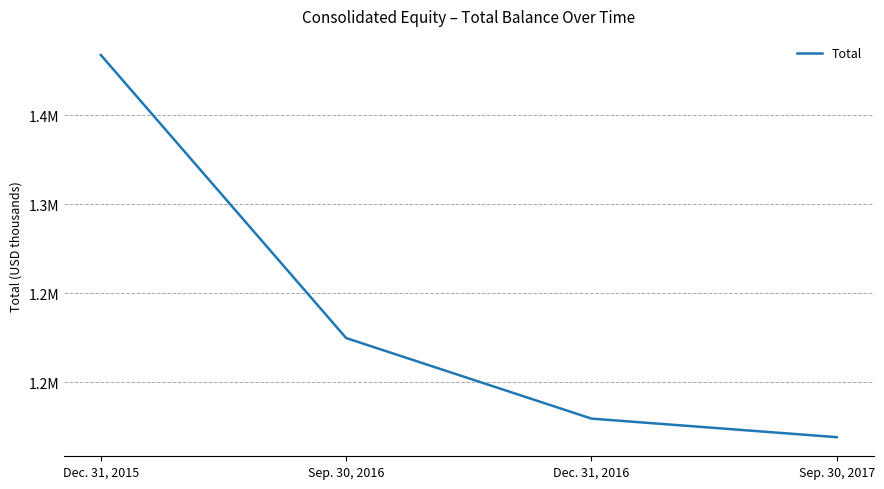

Does the chart have visible grid lines?

Yes